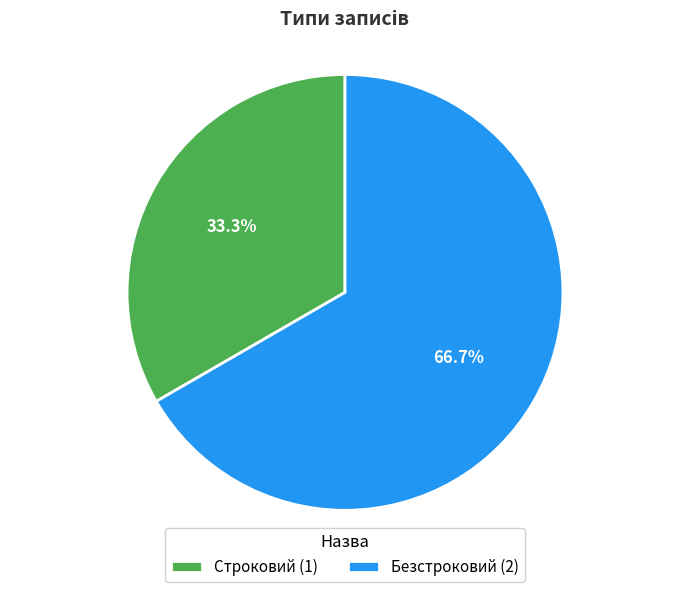

Which has a higher value, Строковий or Безстроковий?

Безстроковий